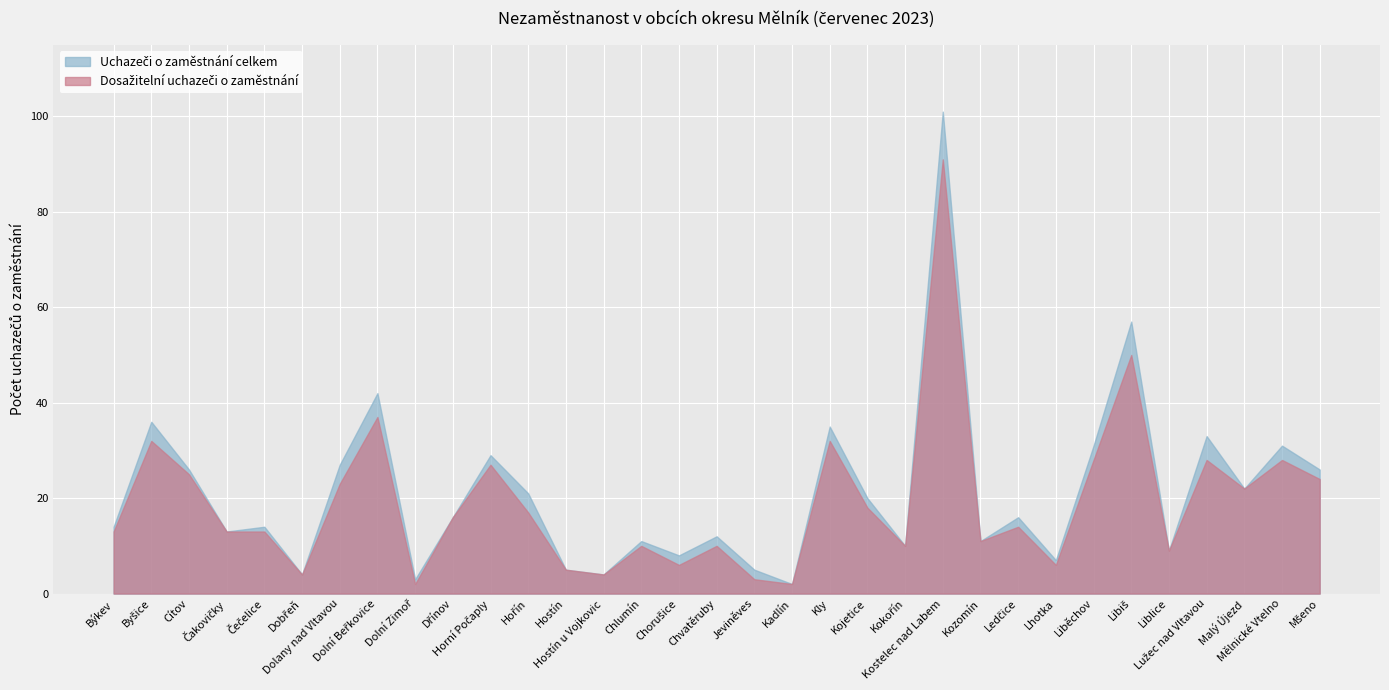

True or false: Dosažitelní uchazeči o zaměstnání has a value of 11 at Kozomín.

True